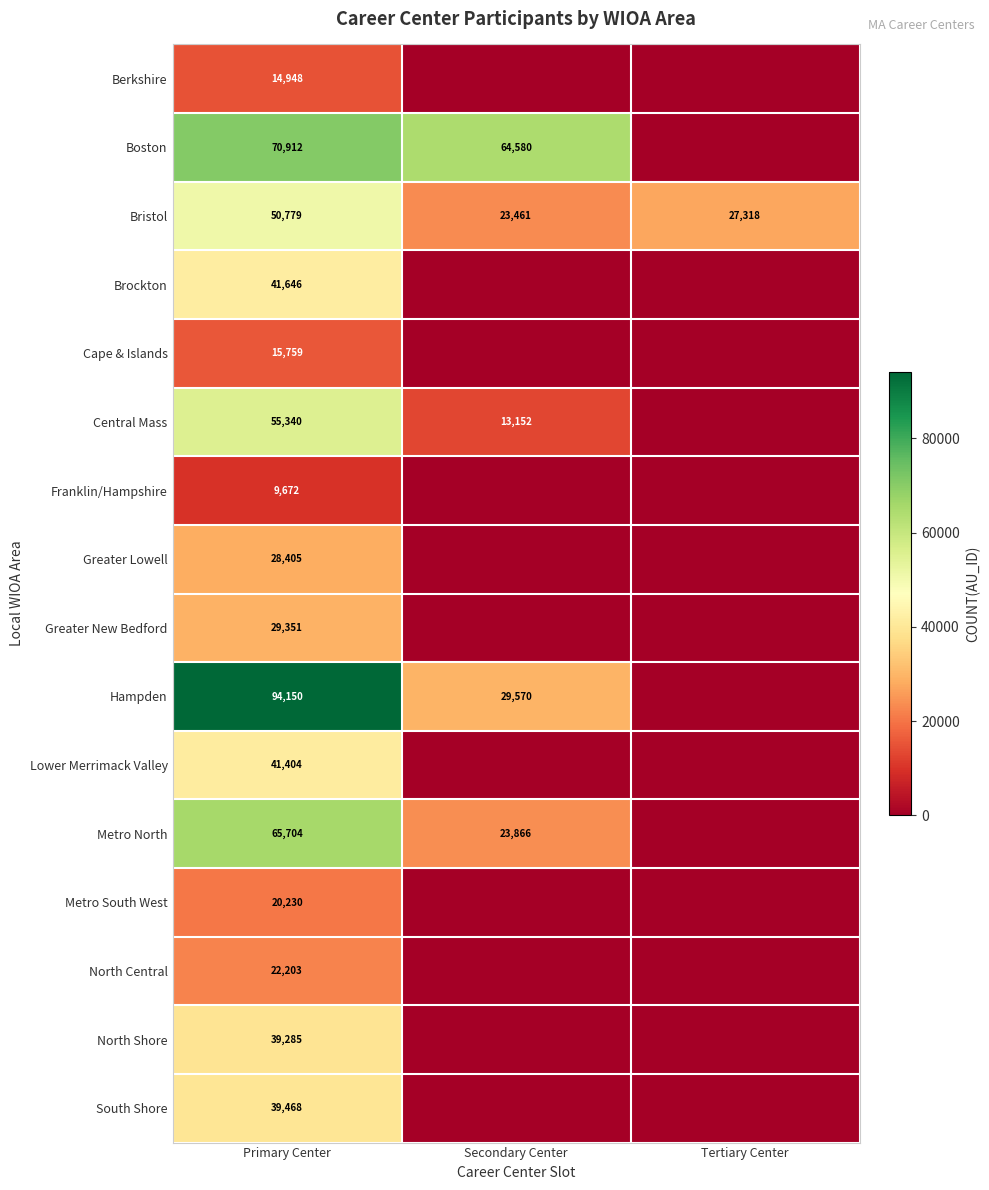

Which has a higher value, Primary Center or Tertiary Center?

Primary Center